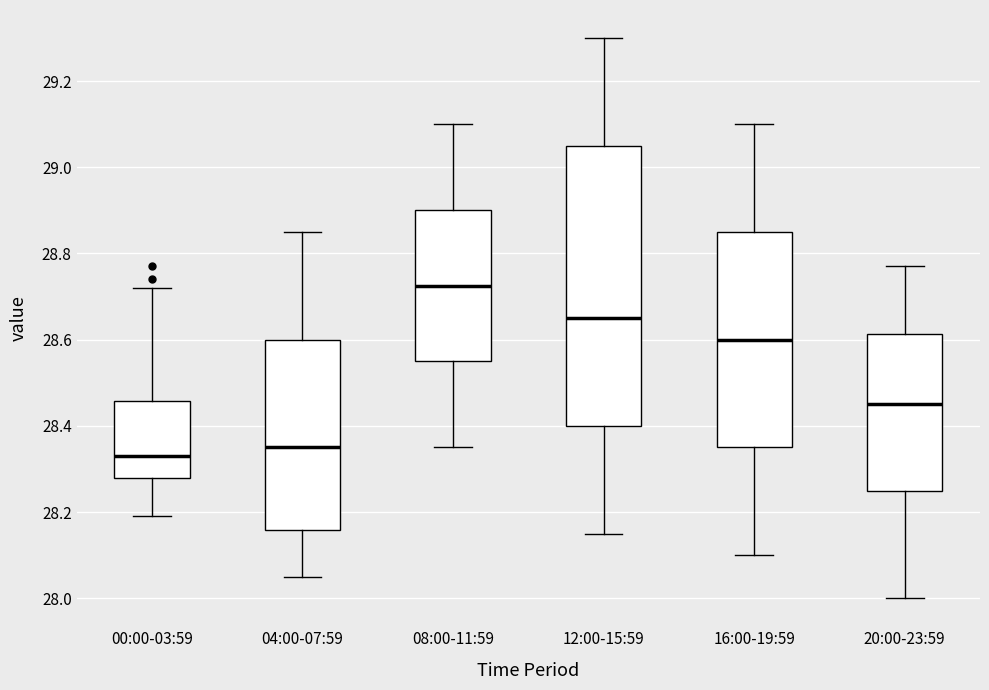

Which box is the tallest, from its lower edge to its upper edge?

12:00-15:59